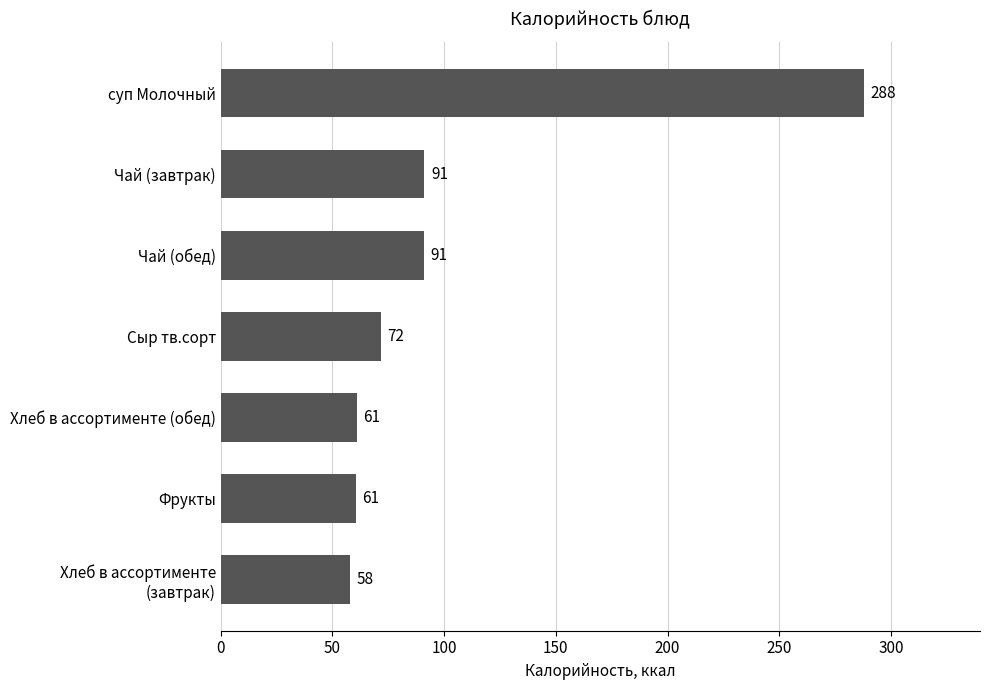

How many distinct data groups are displayed?

1